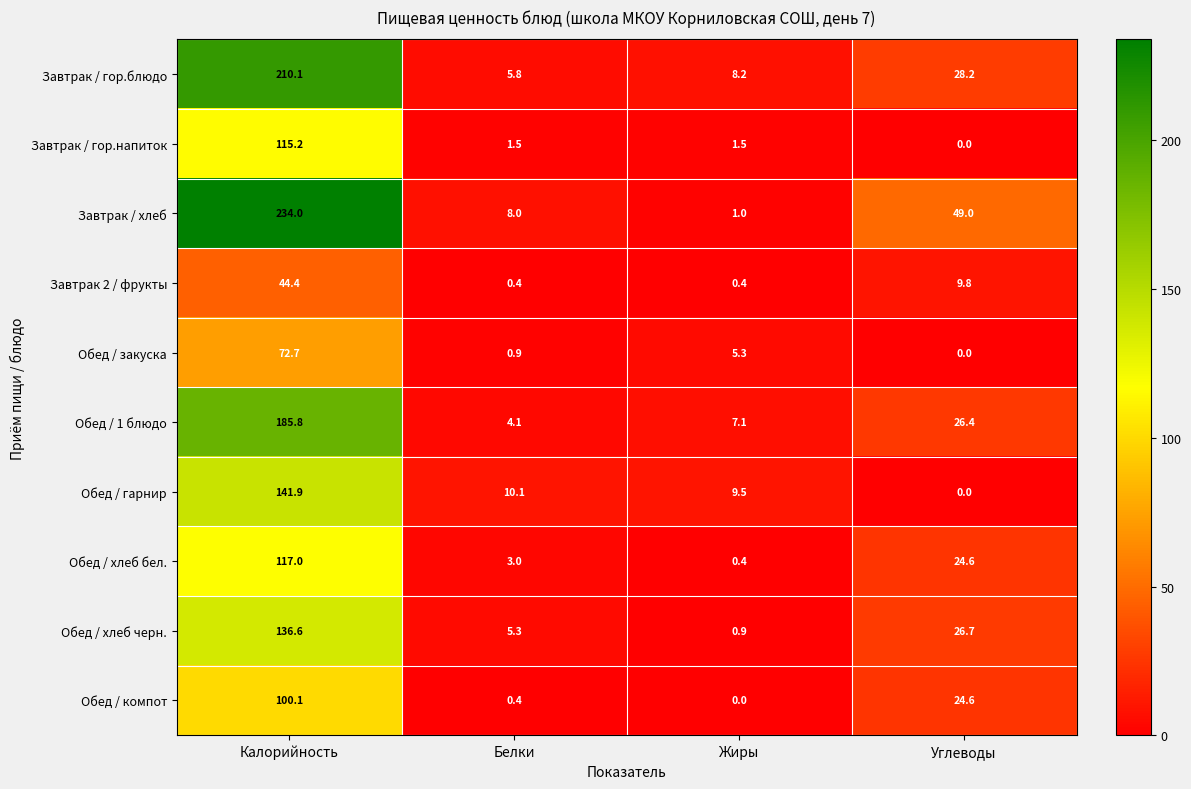

Which label corresponds to the largest value in the chart?

Калорийность